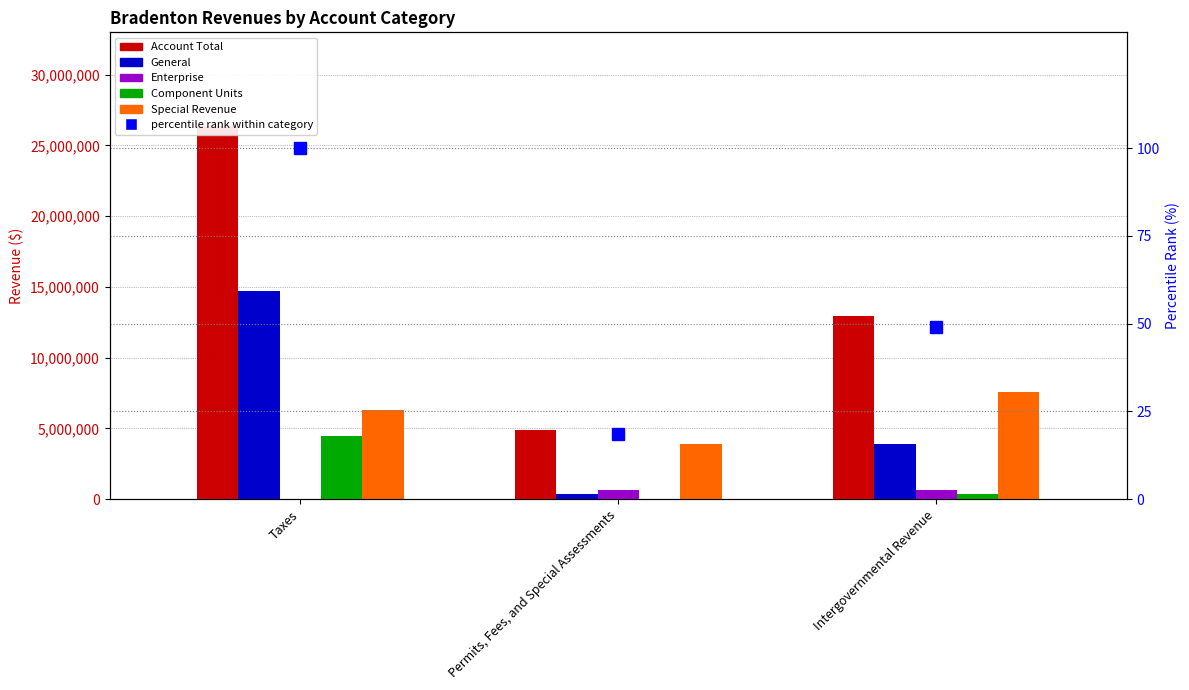

List the labels in order of percentile rank within category value, largest first.

Taxes, Intergovernmental Revenue, Permits, Fees, and Special Assessments